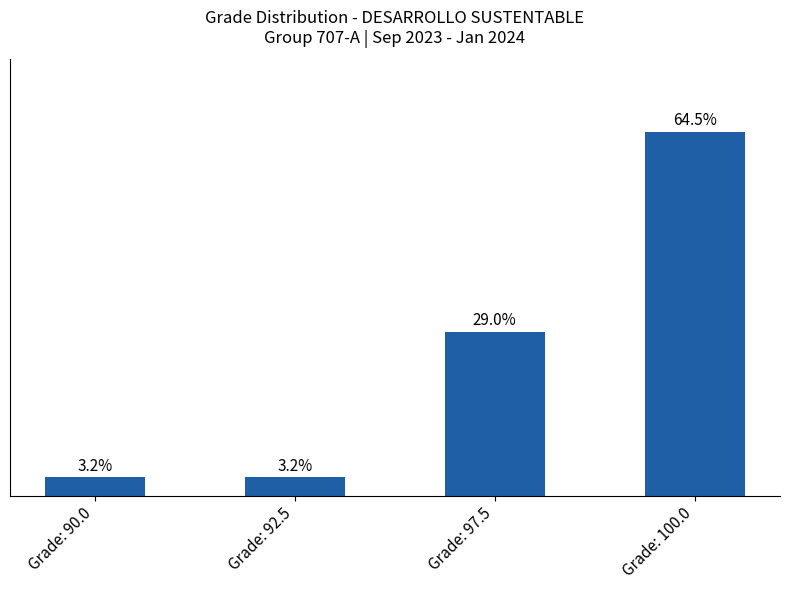

Which has a higher value, Grade: 100.0 or Grade: 92.5?

Grade: 100.0